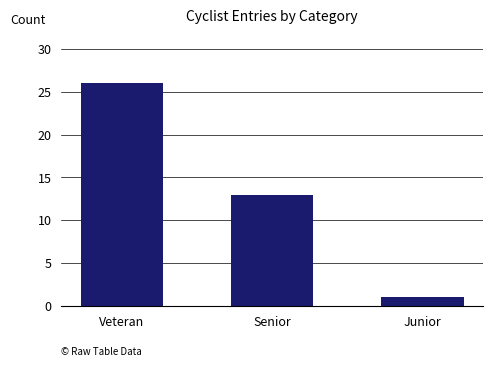

Count the number of categories in the chart.

3